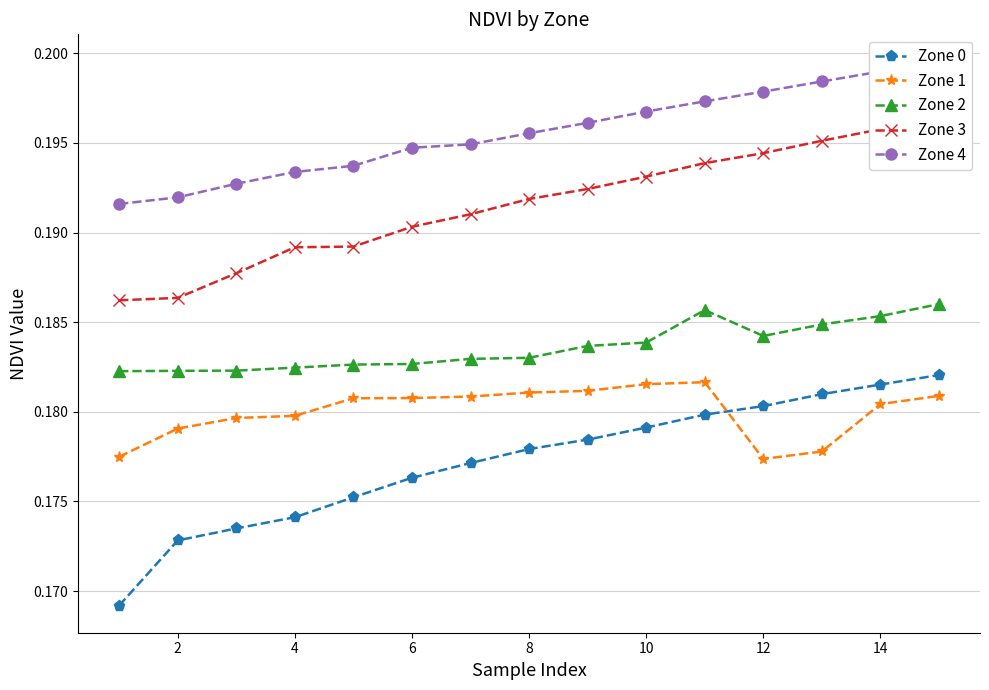

True or false: Zone 1 has more than 0 interior local peaks.

True